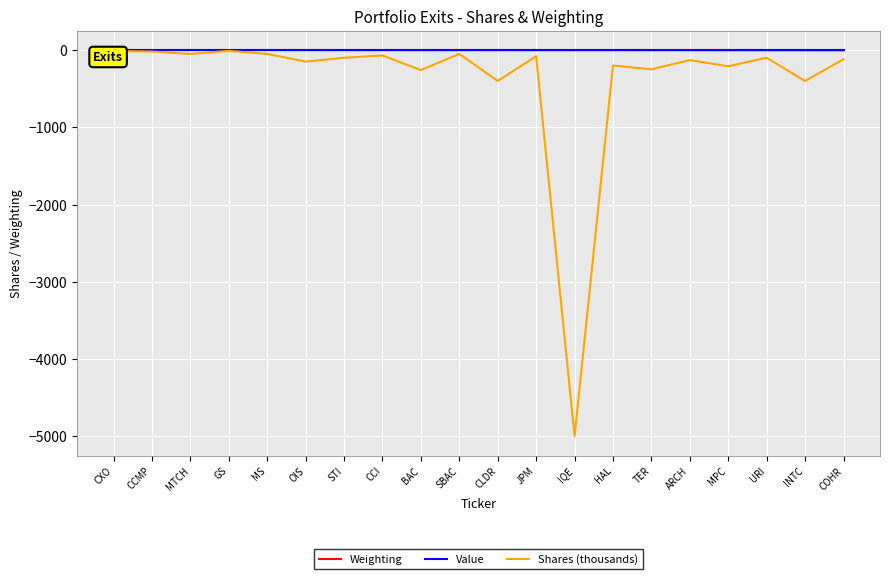

How many lines are shown in the chart?

3